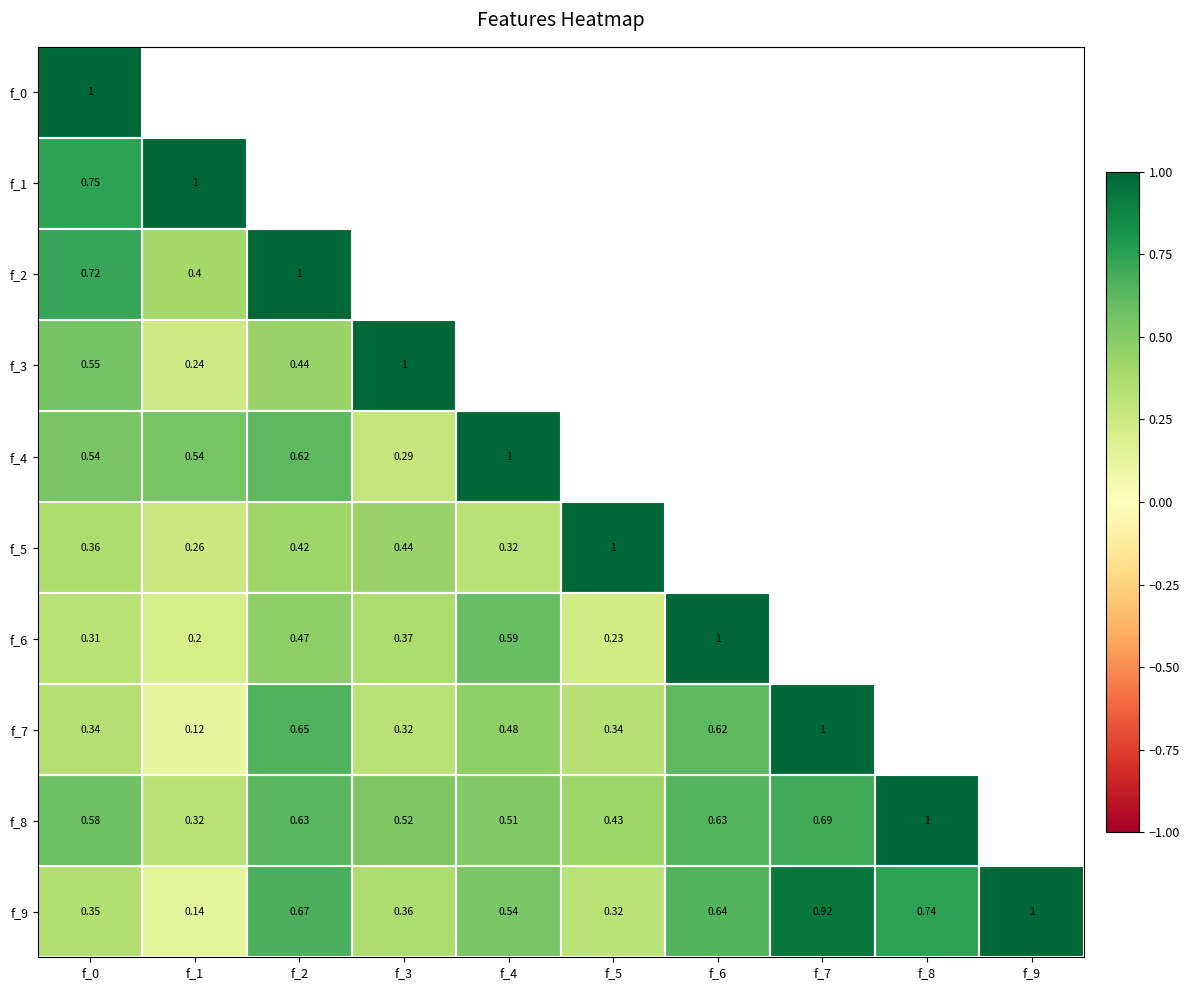

What is the minimum value shown in the chart?

0.1